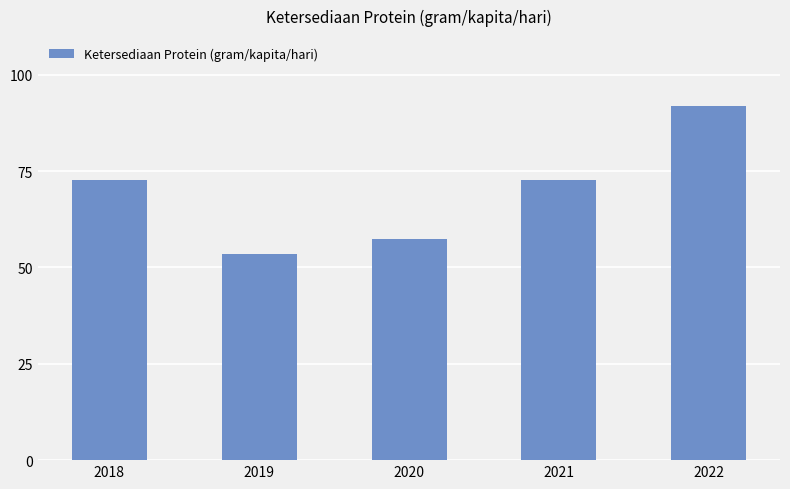

True or false: the data shows 81.5 at 2020.

False